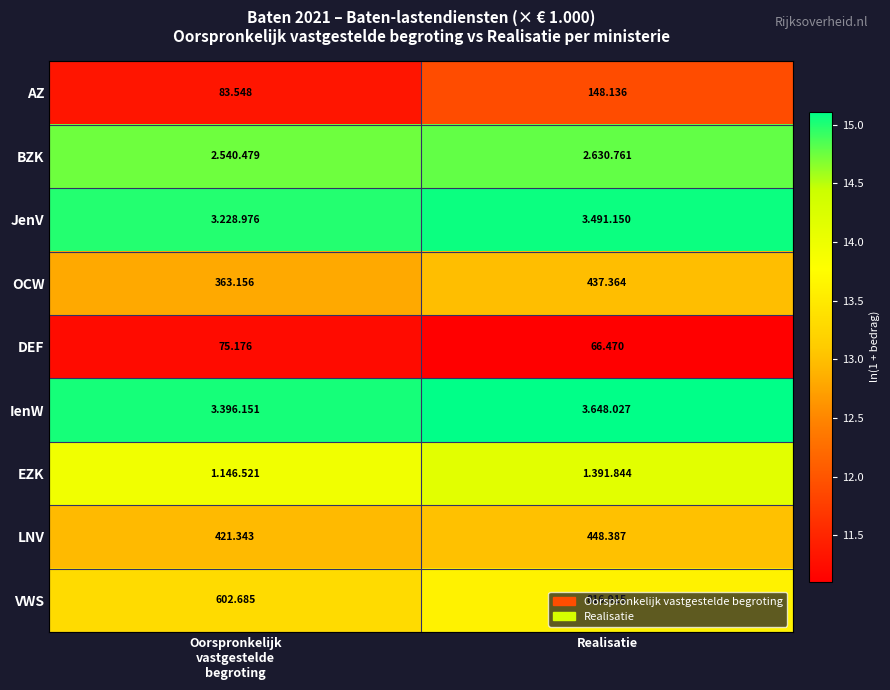

Where does the VWS series first go above 816?

Realisatie